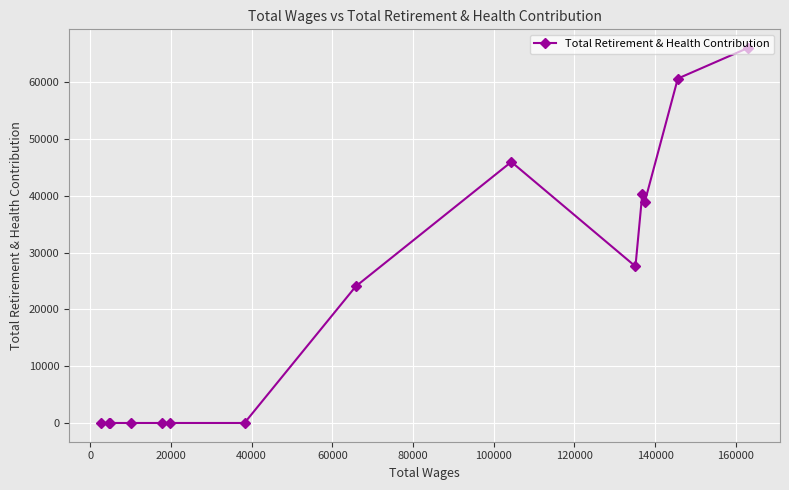

What is the maximum value shown in the chart?

65996